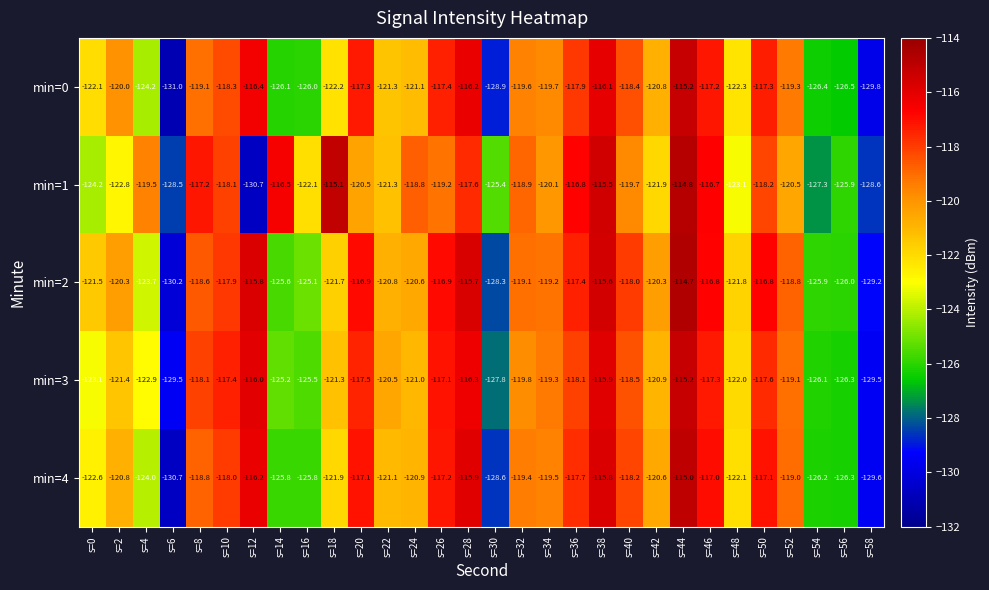

What is the difference between the maximum and second lowest values in the min=2 series?

14.5